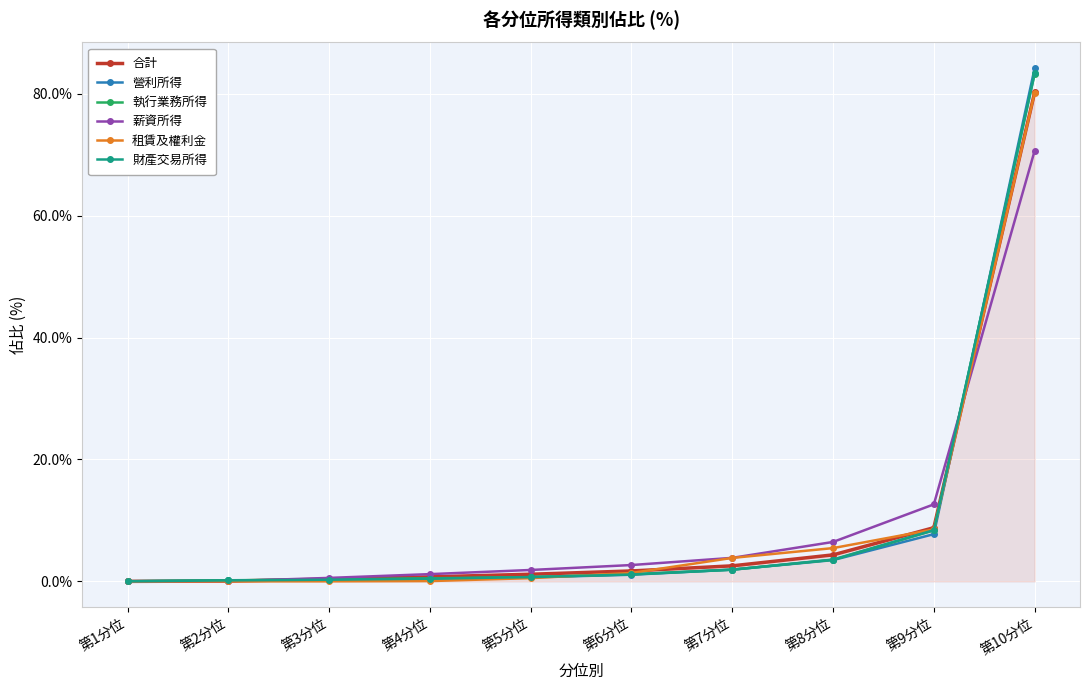

What is the highest value of the 營利所得 series?

84.2